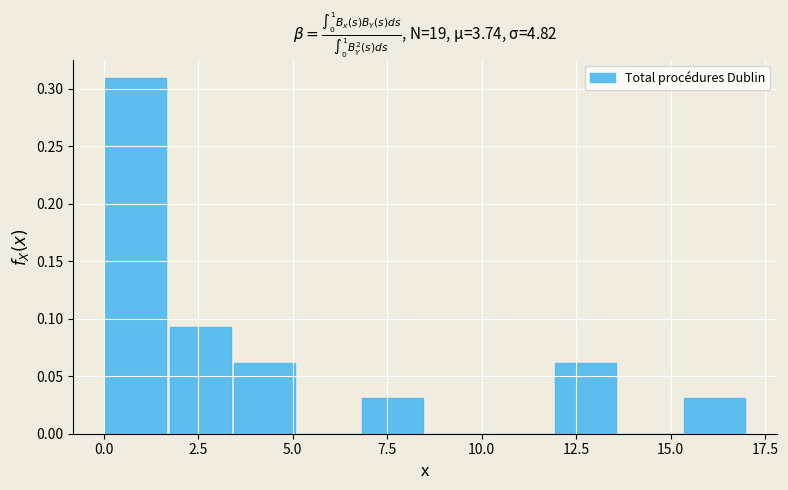

Read against the x-axis, roughly where is the centre of the tallest bar?

1.0